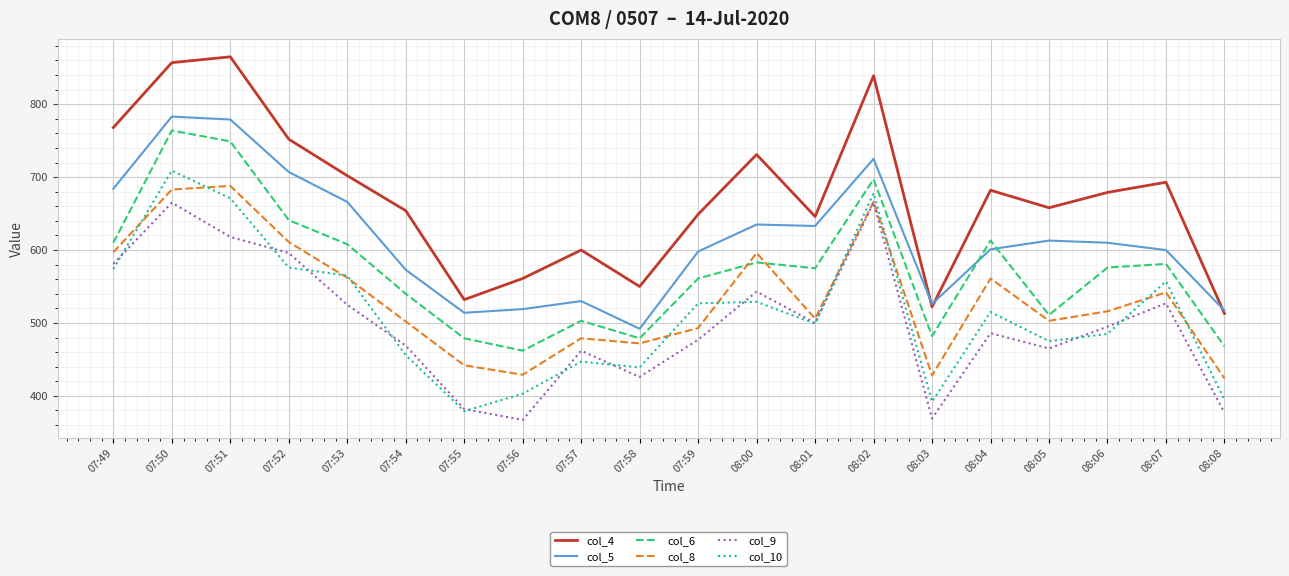

What is the average value of the col_10 series?

514